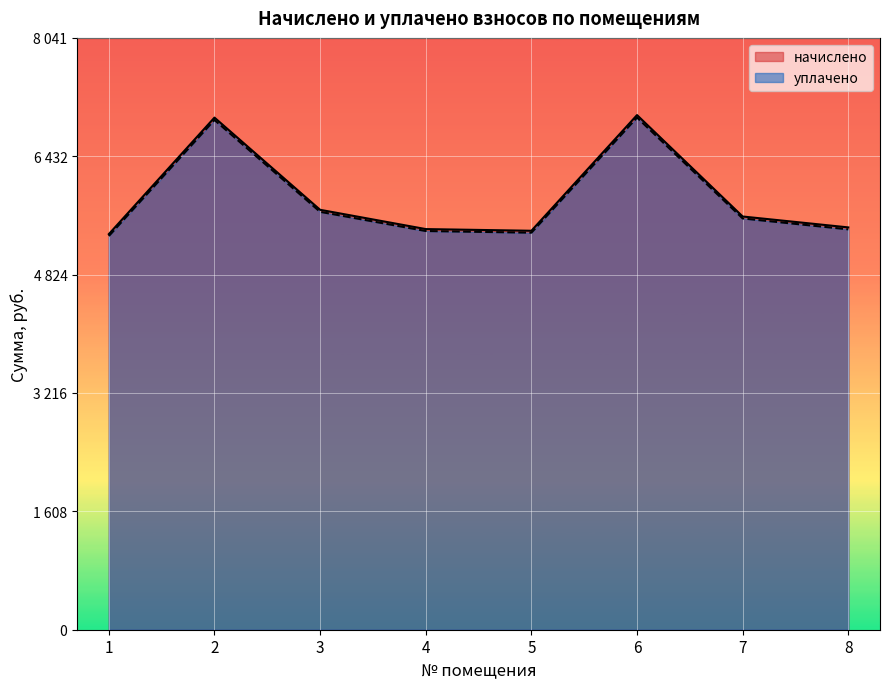

Which category has the highest value in the уплачено series?

6